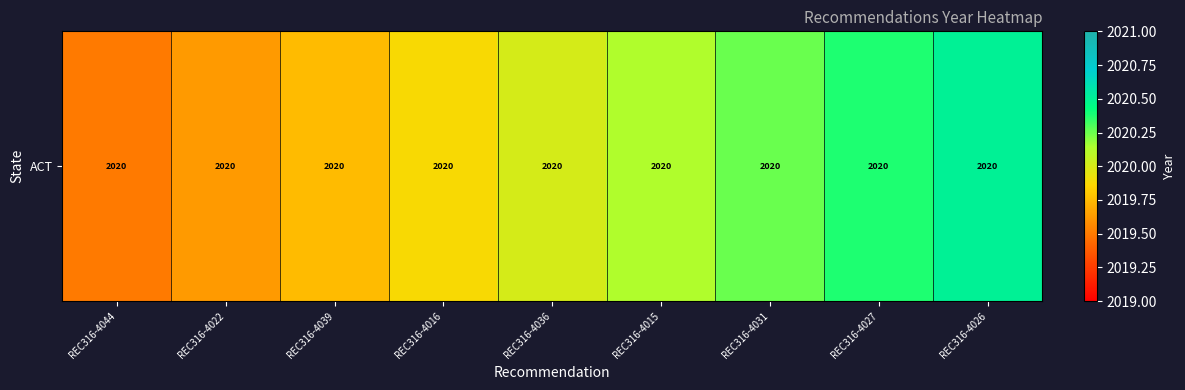

Which has a higher value, REC316-4044 or REC316-4015?

REC316-4015